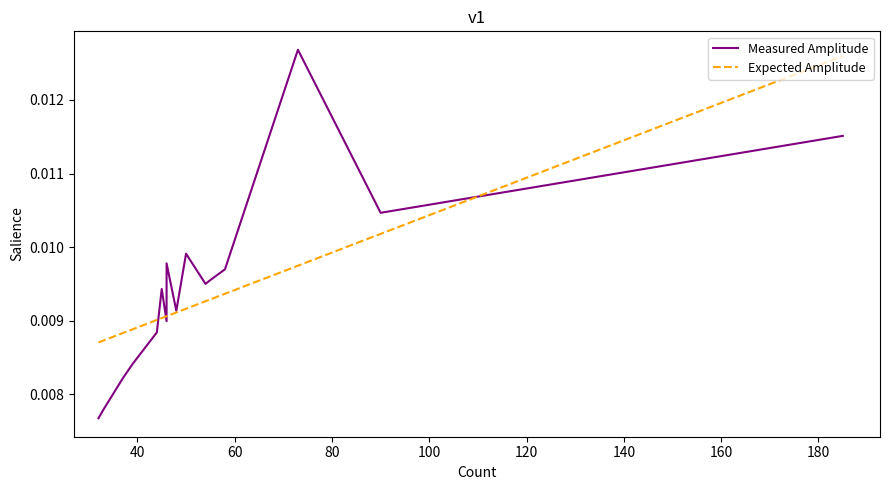

Which series has the largest range (max minus min)?

Measured Amplitude